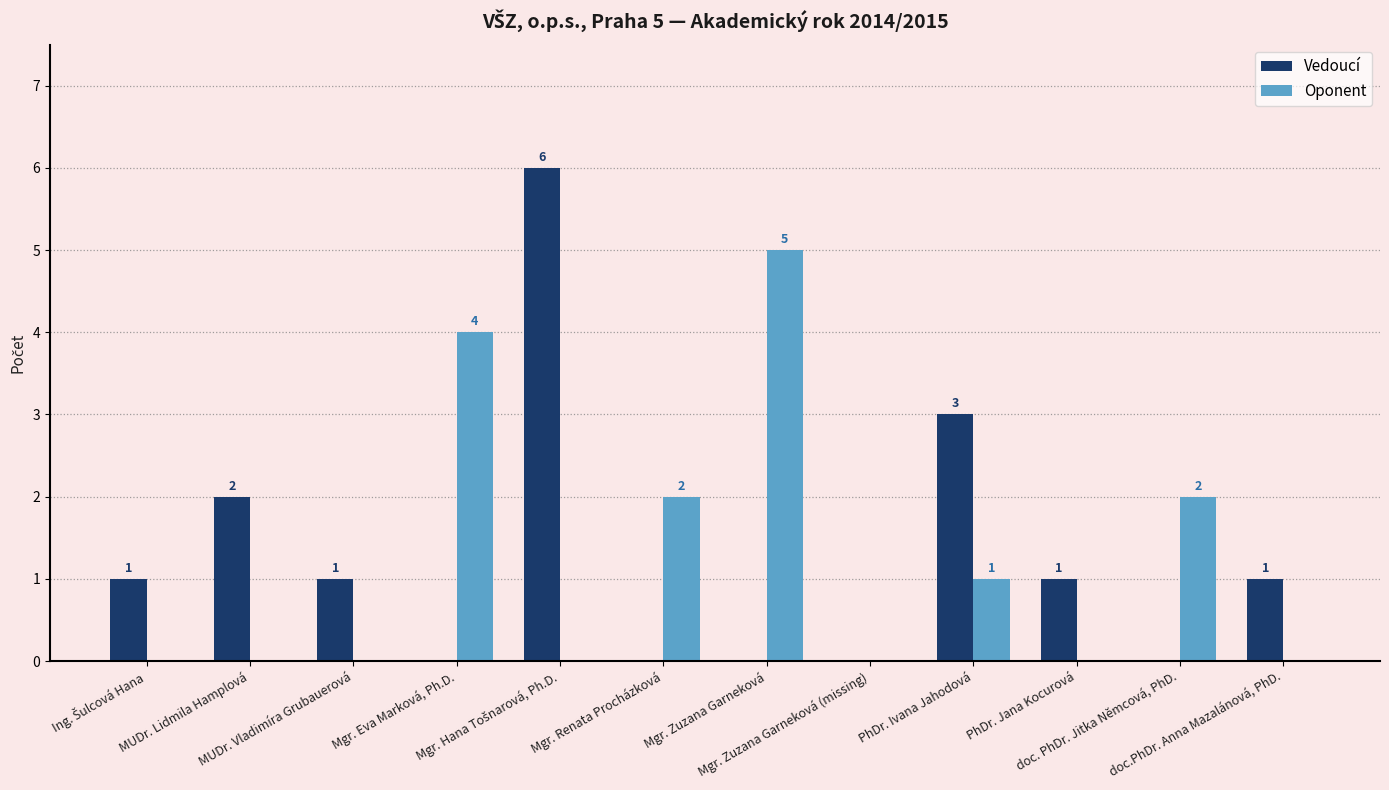

What is the maximum value for Vedoucí?

6